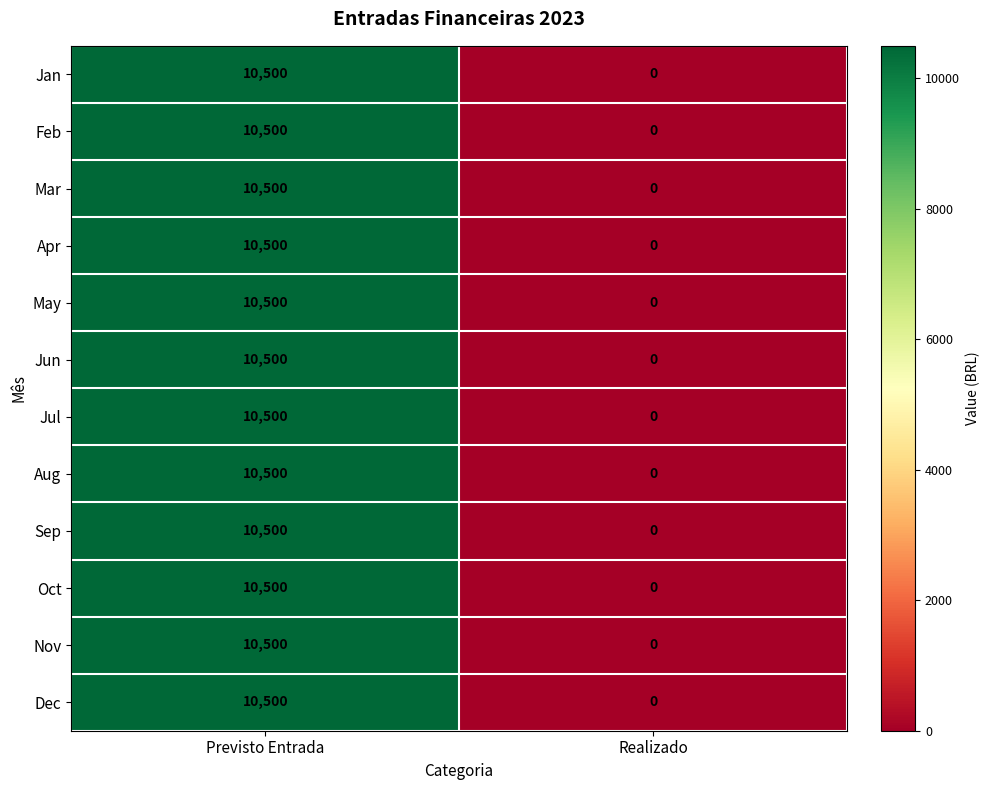

The Sep series shows 10500 at Previsto Entrada. True or false?

True